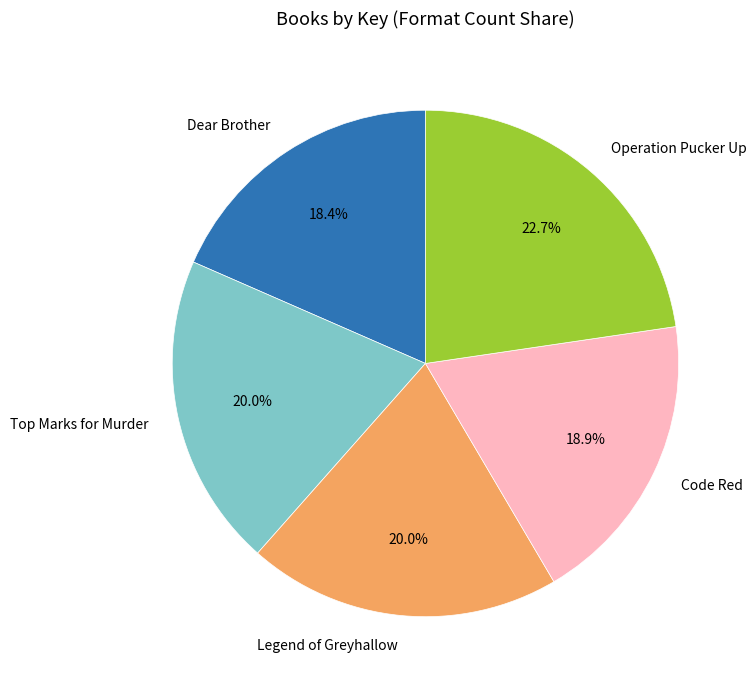

What is the total percentage of Dear Brother and Operation Pucker Up?

41.1%